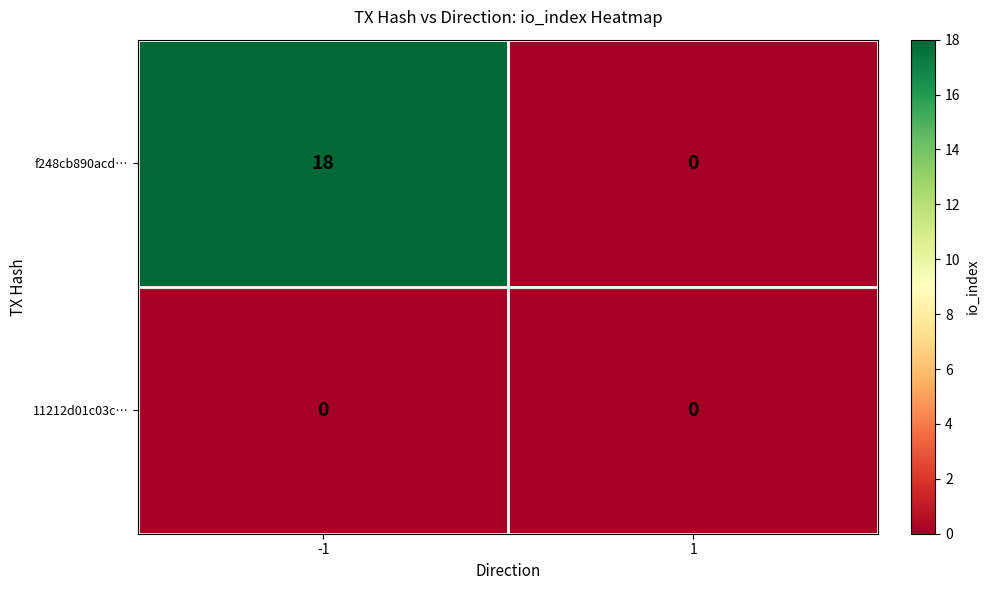

List the series in order of their peak value, lowest first.

11212d01c03c…, f248cb890acd…